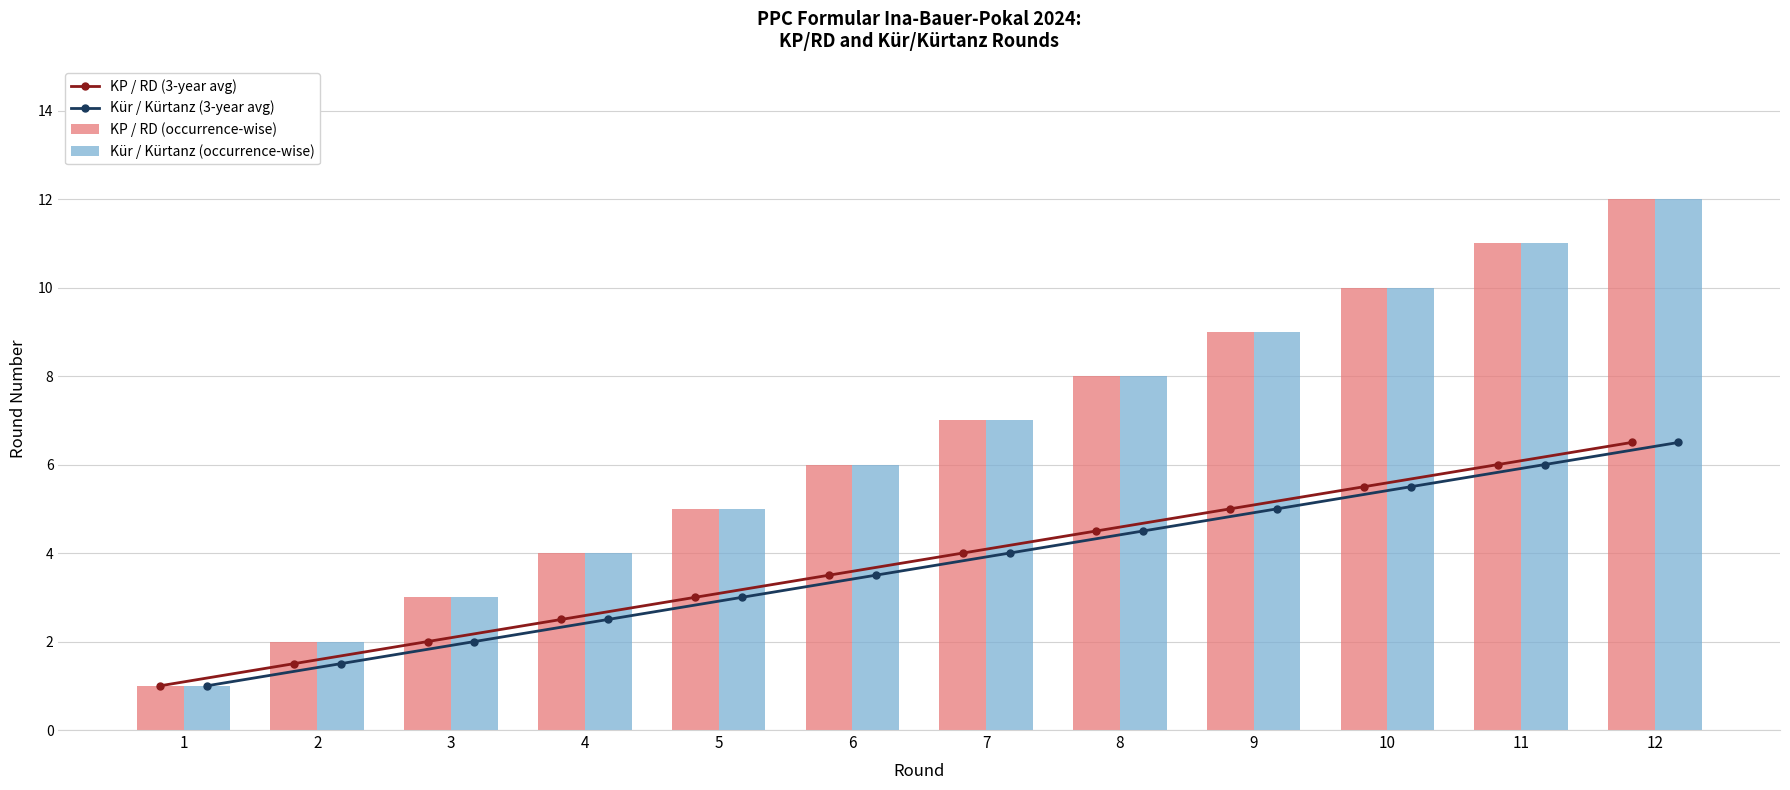

Reading left to right, extract all data points from this chart.

KP / RD (3-year avg): 1.0	1.5	2.0	2.5	3.0	3.5	4.0	4.5	5.0	5.5	6.0	6.5
Kür / Kürtanz (3-year avg): 1.0	1.5	2.0	2.5	3.0	3.5	4.0	4.5	5.0	5.5	6.0	6.5
KP / RD (occurrence-wise): 1.0	2.0	3.0	4.0	5.0	6.0	7.0	8.0	9.0	10.0	11.0	12.0
Kür / Kürtanz (occurrence-wise): 1.0	2.0	3.0	4.0	5.0	6.0	7.0	8.0	9.0	10.0	11.0	12.0